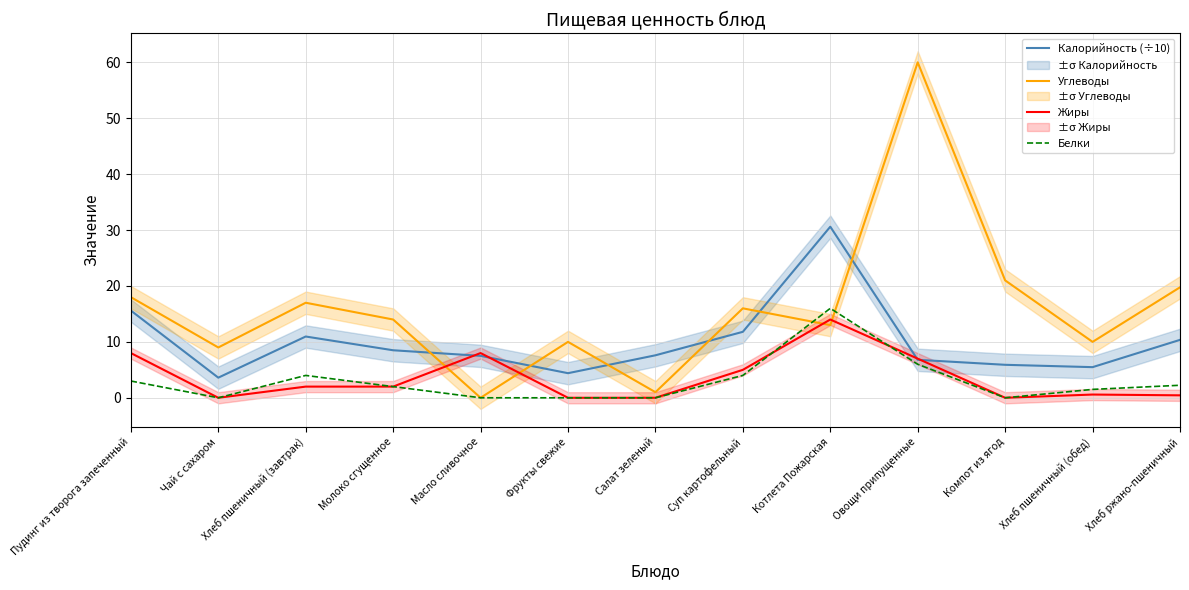

Between which two adjacent categories do Жиры and Углеводы first intersect?

Молоко сгущенное and Масло сливочное